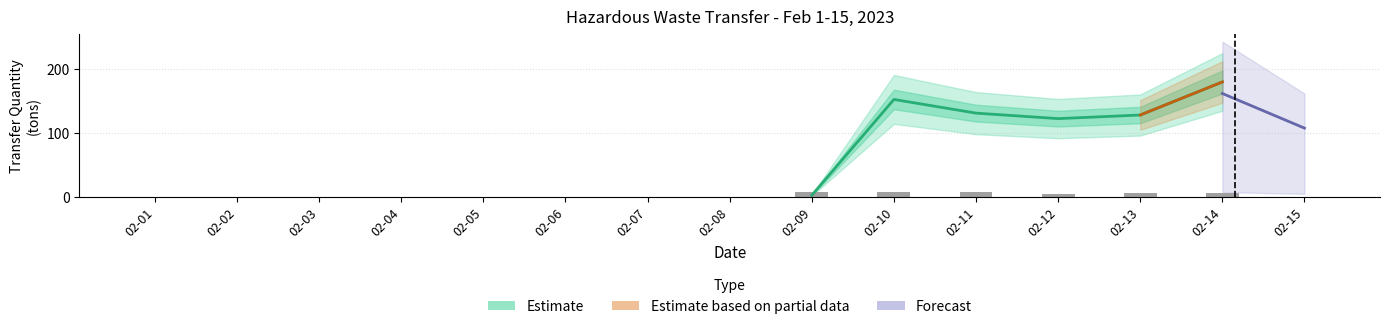

The Daily Transfer Count series shows 13.6 at 2023-02-14. True or false?

False